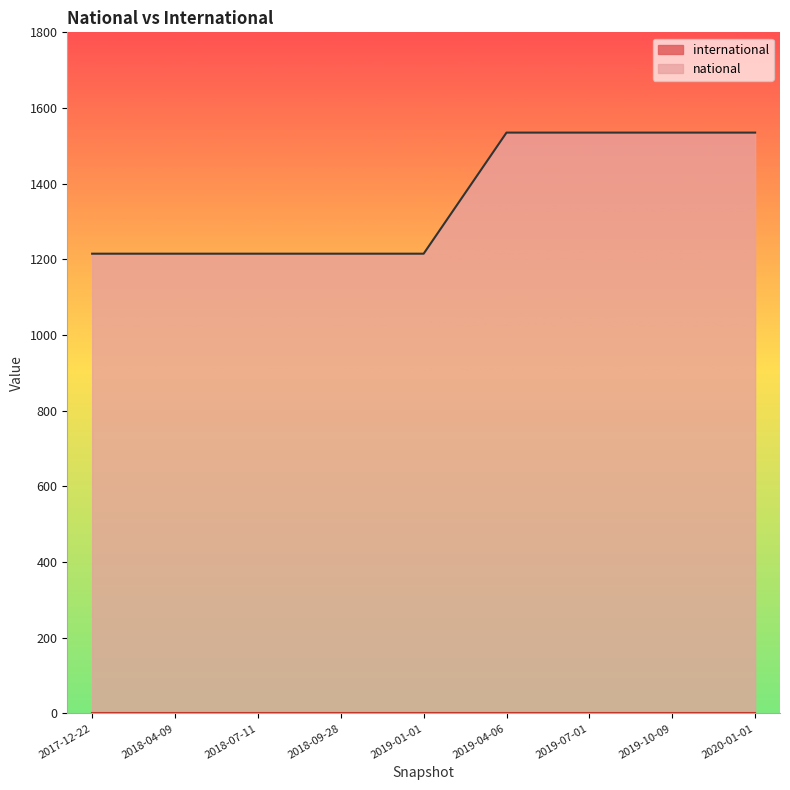

True or false: national and international intersect in this chart.

False